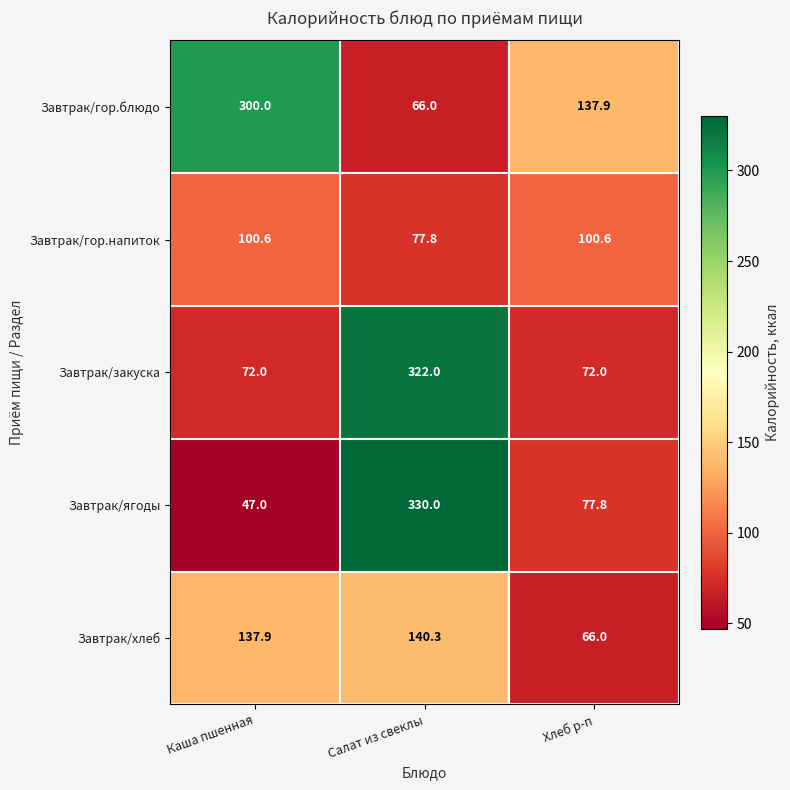

Rank the series by their maximum value, from highest to lowest.

Завтрак/ягоды, Завтрак/закуска, Завтрак/гор.блюдо, Завтрак/хлеб, Завтрак/гор.напиток